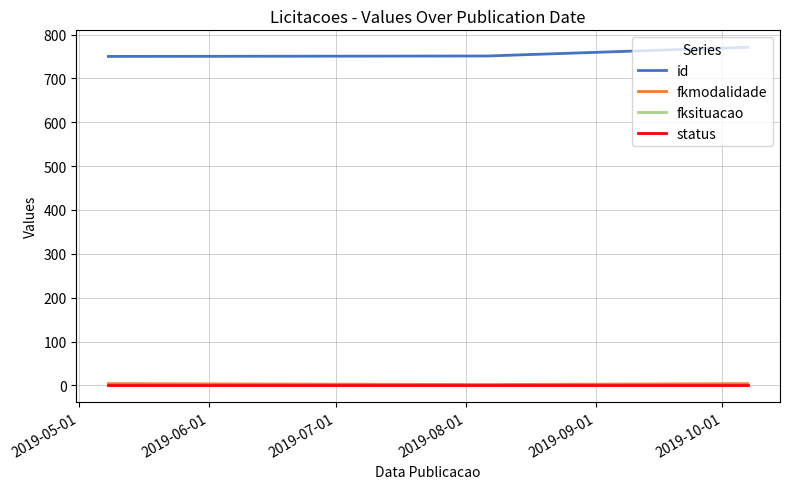

Count the fkmodalidade values in the range 2 to 4.

3